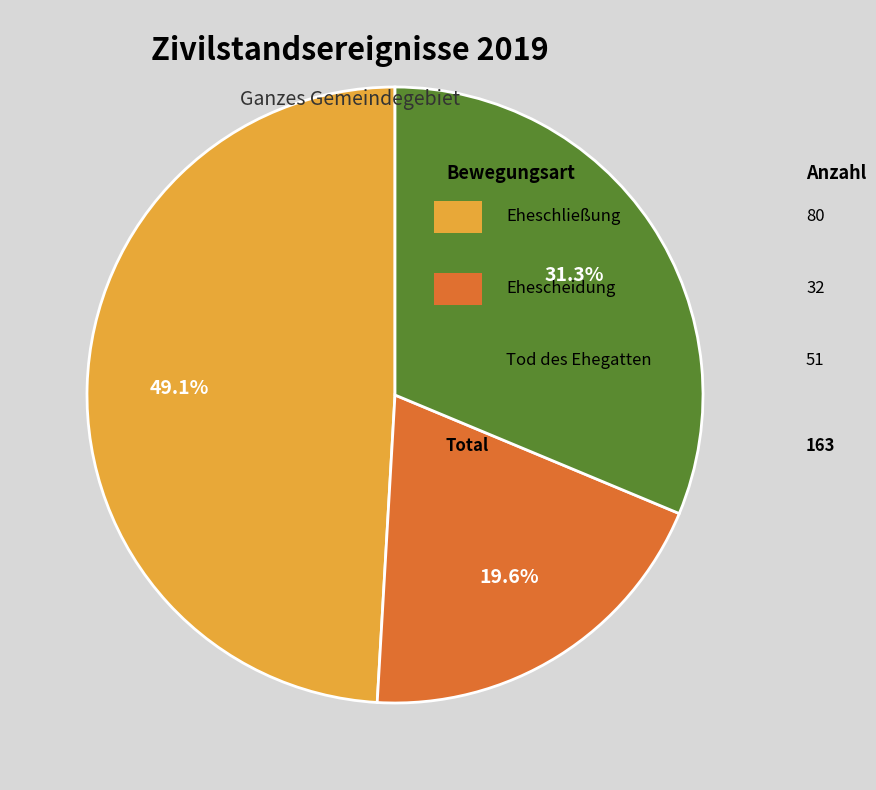

Is there a majority slice in this chart?

No